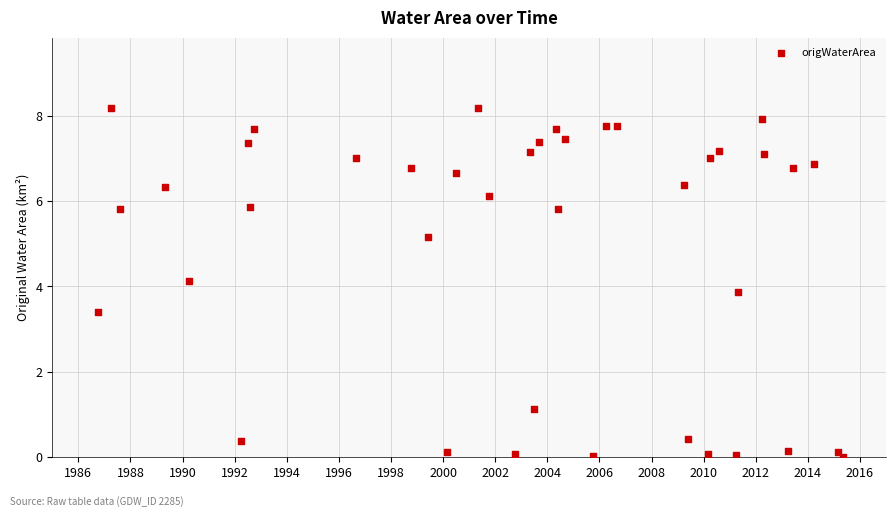

What is the range of X values (max minus min)?

28.6